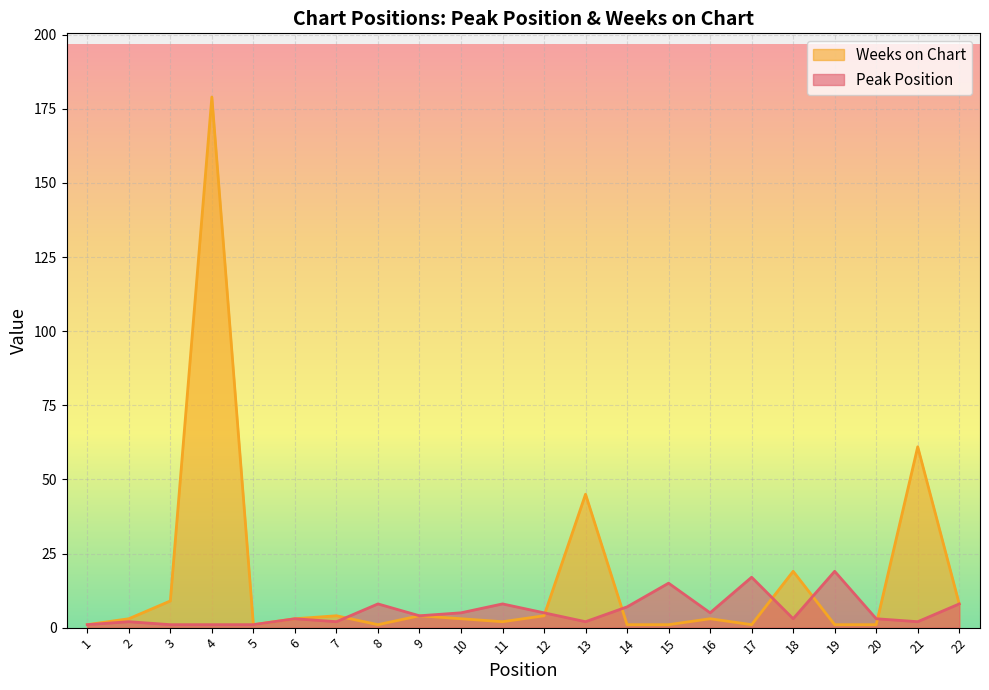

What is the highest value of the Peak Position series?

19